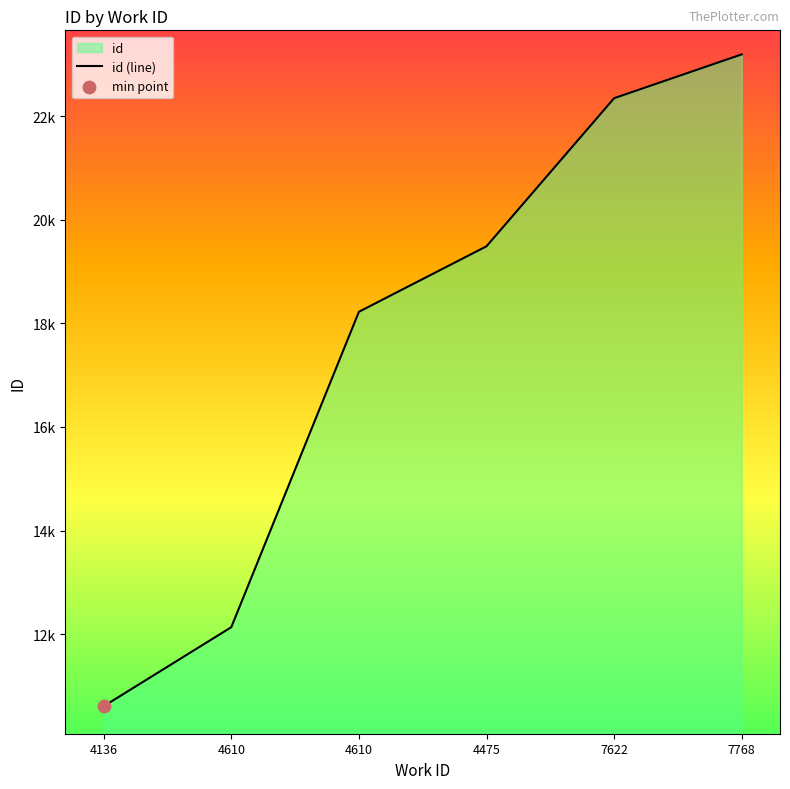

Between 4136 and 4610, which is larger?

4610